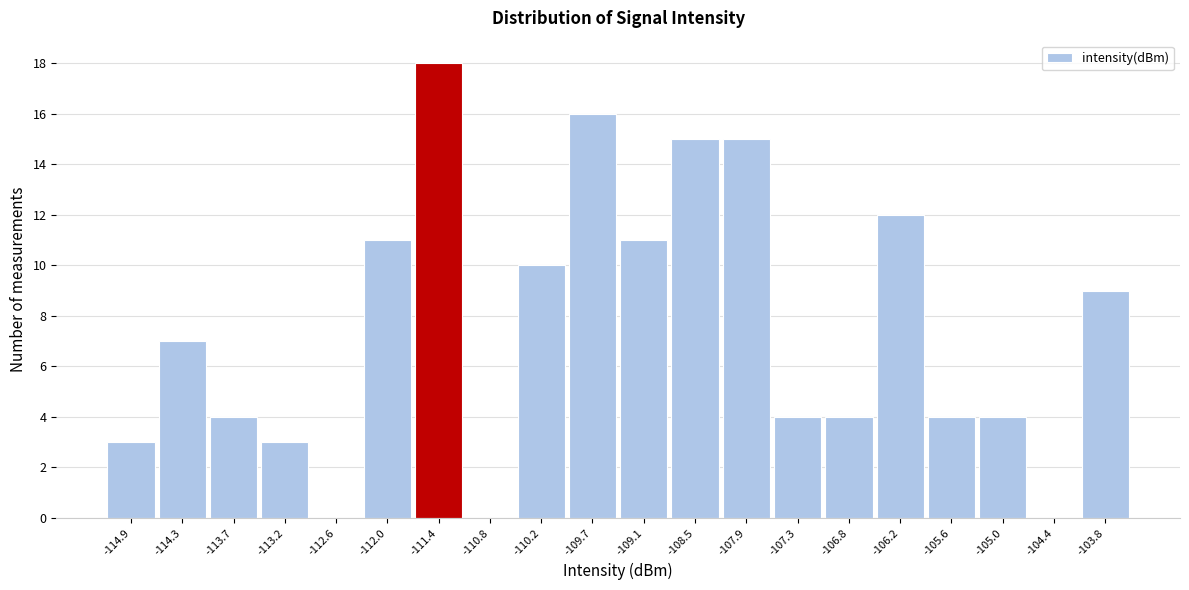

Reading left to right, transcribe this chart: for each bar, give the range it covers on the x-axis and its height. Neither the bar edges nor the heights are printed on the chart, so give them approximately, as read against the axes.

-115.2 to -114.6: 3
-114.6 to -114.0: 7
-114.0 to -113.4: 4
-113.4 to -112.9: 3
-112.9 to -112.3: 0
-112.3 to -111.7: 11
-111.7 to -111.1: 18
-111.1 to -110.5: 0
-110.5 to -110.0: 10
-110.0 to -109.4: 16
-109.4 to -108.8: 11
-108.8 to -108.2: 15
-108.2 to -107.6: 15
-107.6 to -107.0: 4
-107.0 to -106.5: 4
-106.5 to -105.9: 12
-105.9 to -105.3: 4
-105.3 to -104.7: 4
-104.7 to -104.1: 0
-104.1 to -103.5: 9